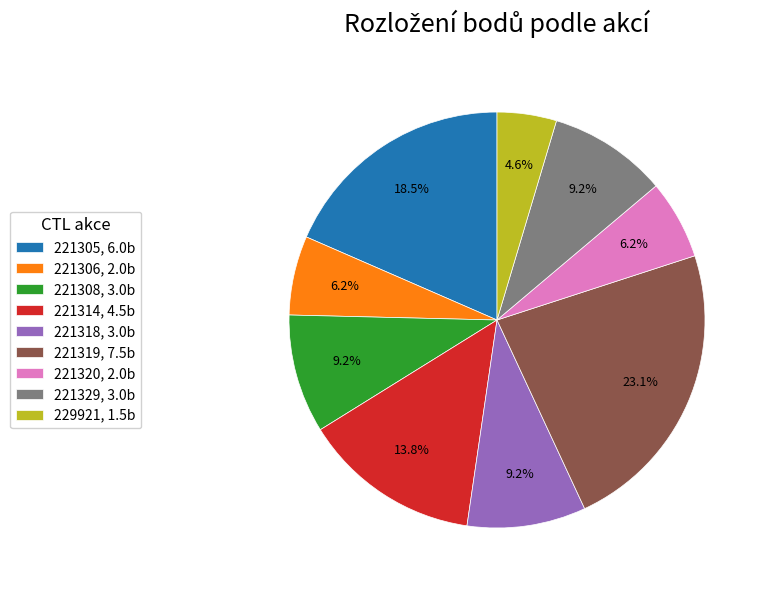

What is the smallest slice in the pie chart?

229921